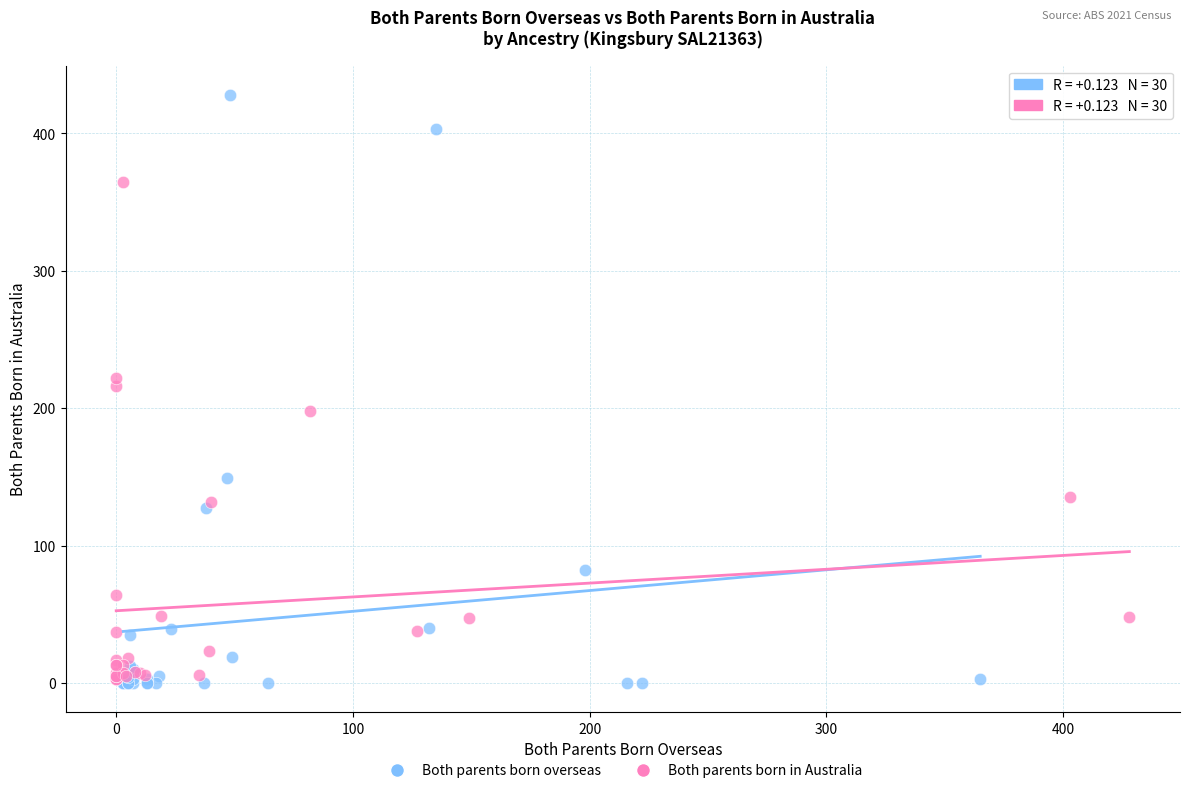

Which series has the largest Y range (max minus min)?

Both parents born overseas